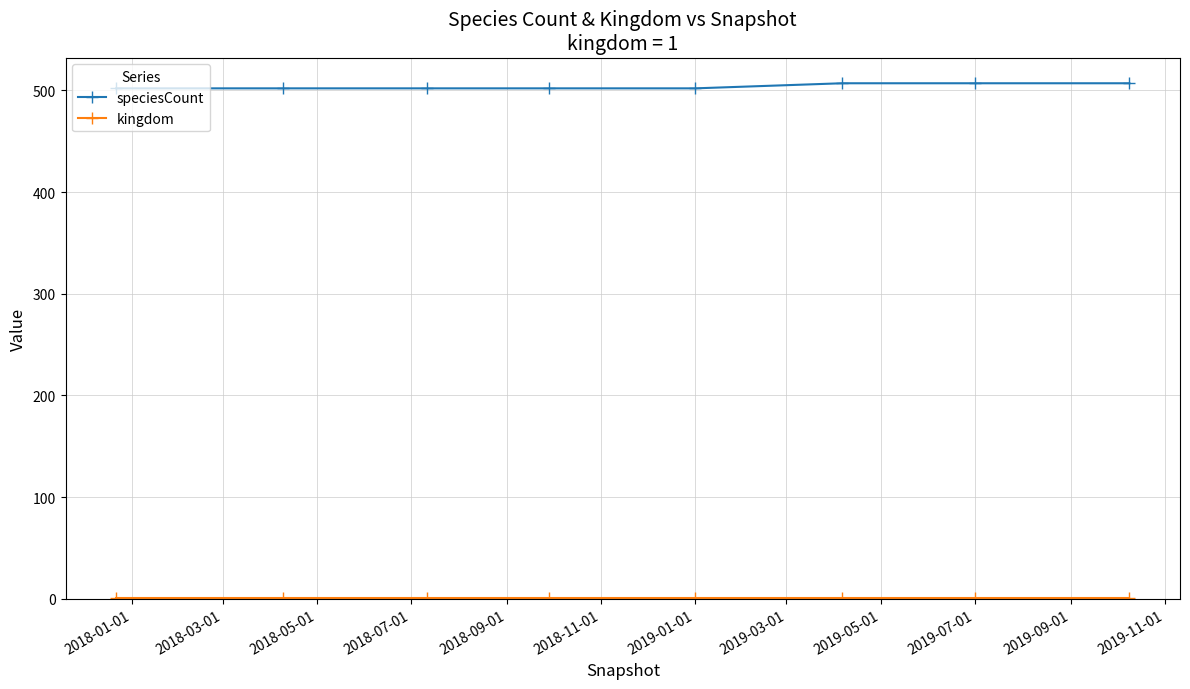

What is the maximum value shown in the chart?

507